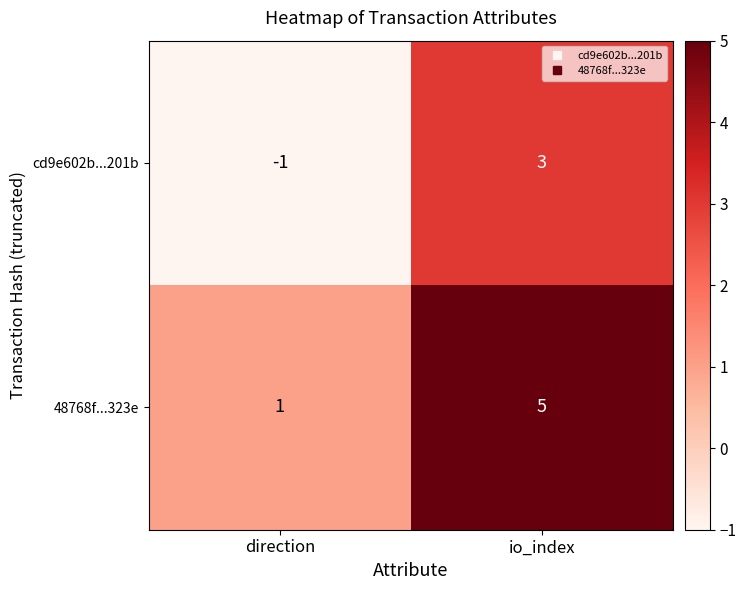

Count the number of categories in the chart.

2